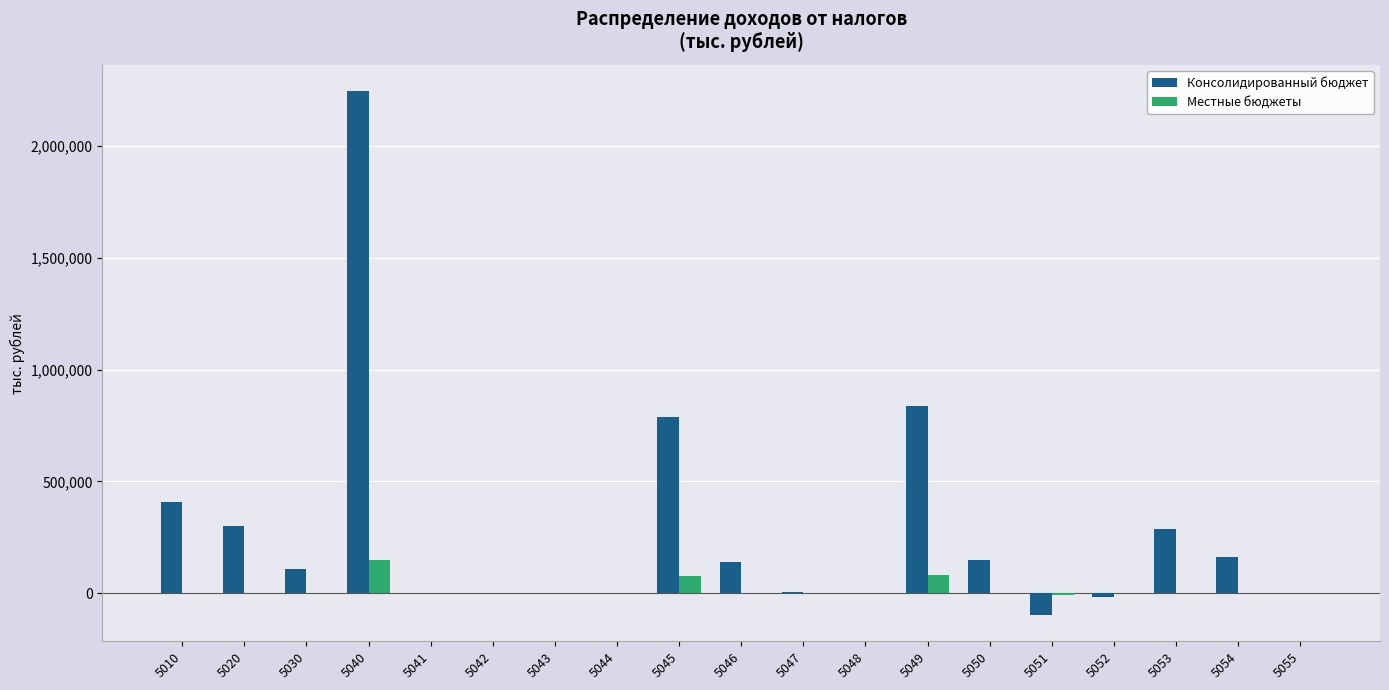

How many categories are shown in the chart?

19